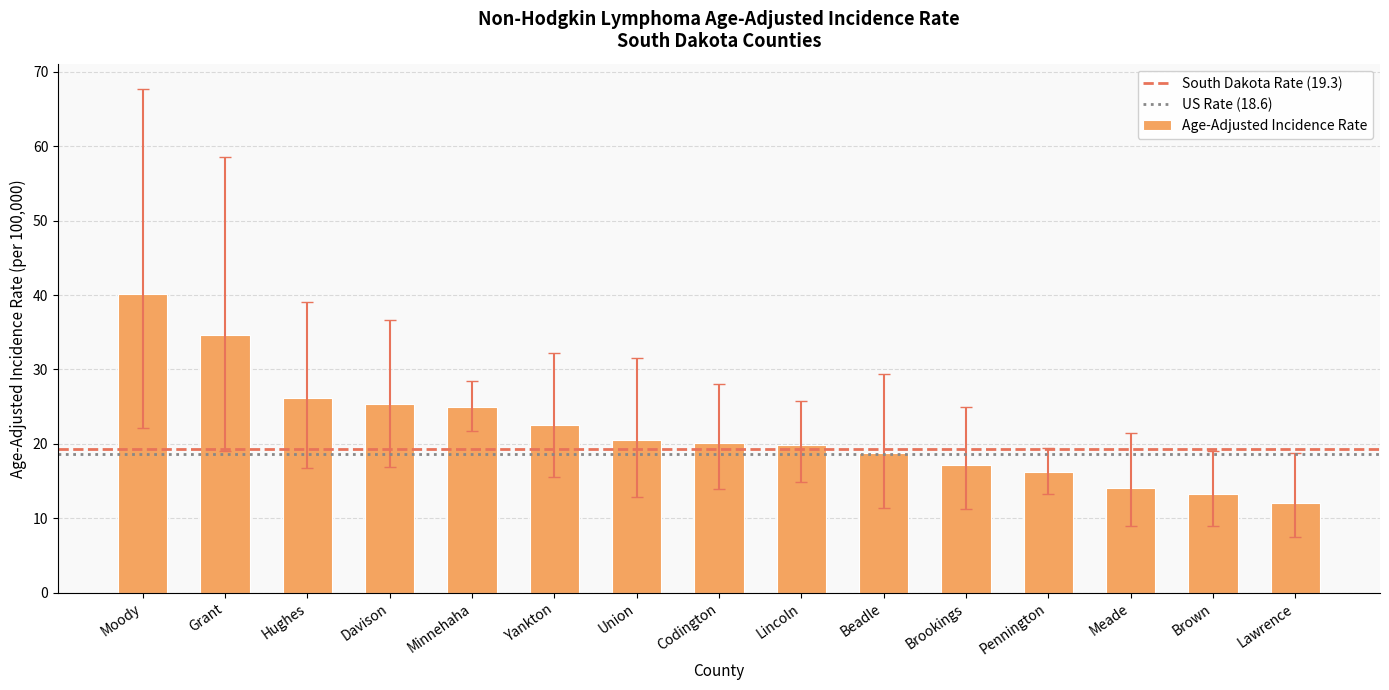

What is the approximate value at Minnehaha?

24.9